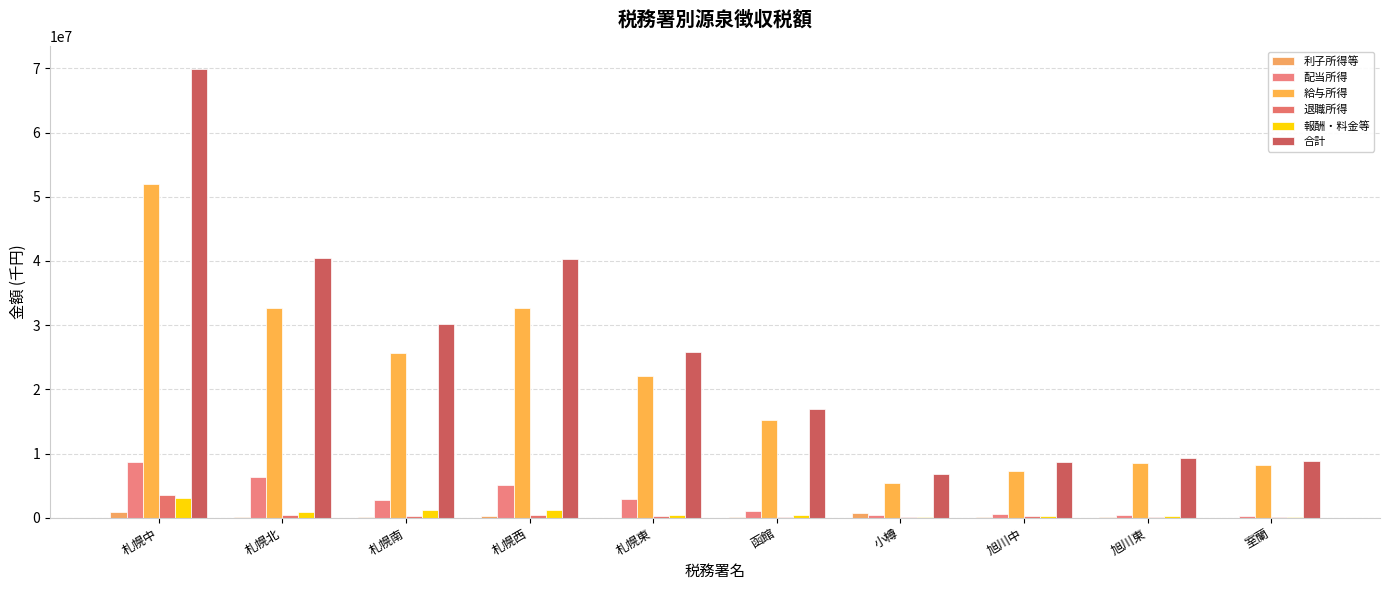

Which series changed the most between 函館 and 小樽?

合計